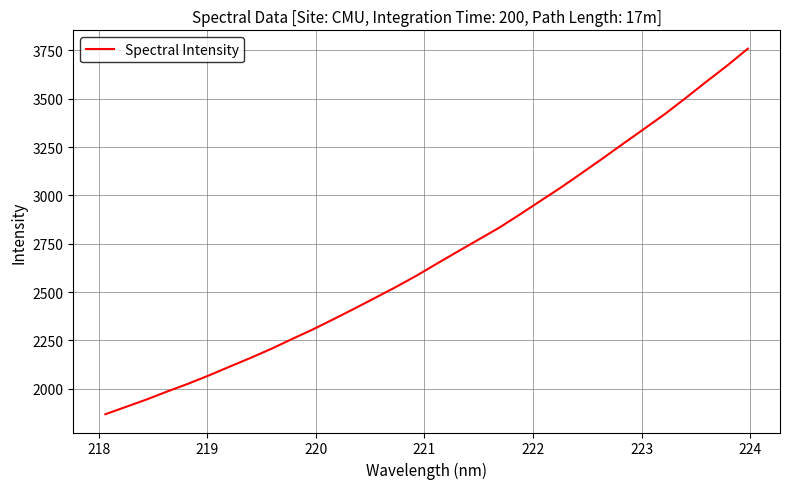

Count the number of data series in this chart.

1